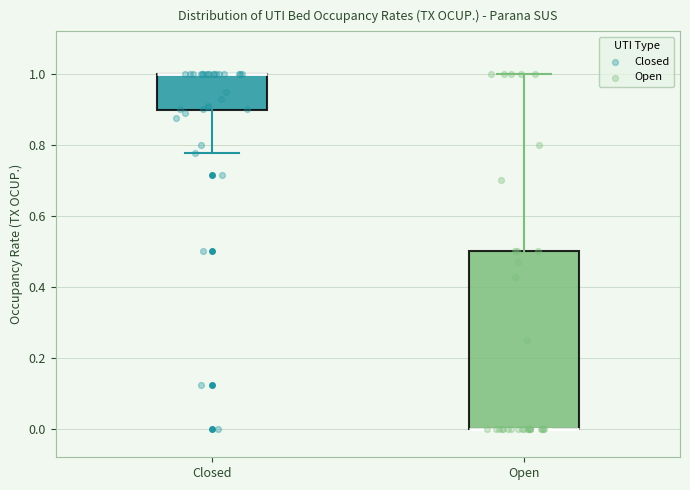

Reading left to right, transcribe this box plot: for each box, give where its median line is, the range the box spans, and where its two whiskers end, as read against the y-axis. The values are not printed on the chart, so give them approximately, as read against the axis.

Closed: median 1.00 (drawn on the box's upper edge), box 0.90 to 1.00, whiskers 0.78 to 1.00
Open: median 0.00 (drawn on the box's lower edge), box 0.00 to 0.50, whiskers 0.00 to 1.00